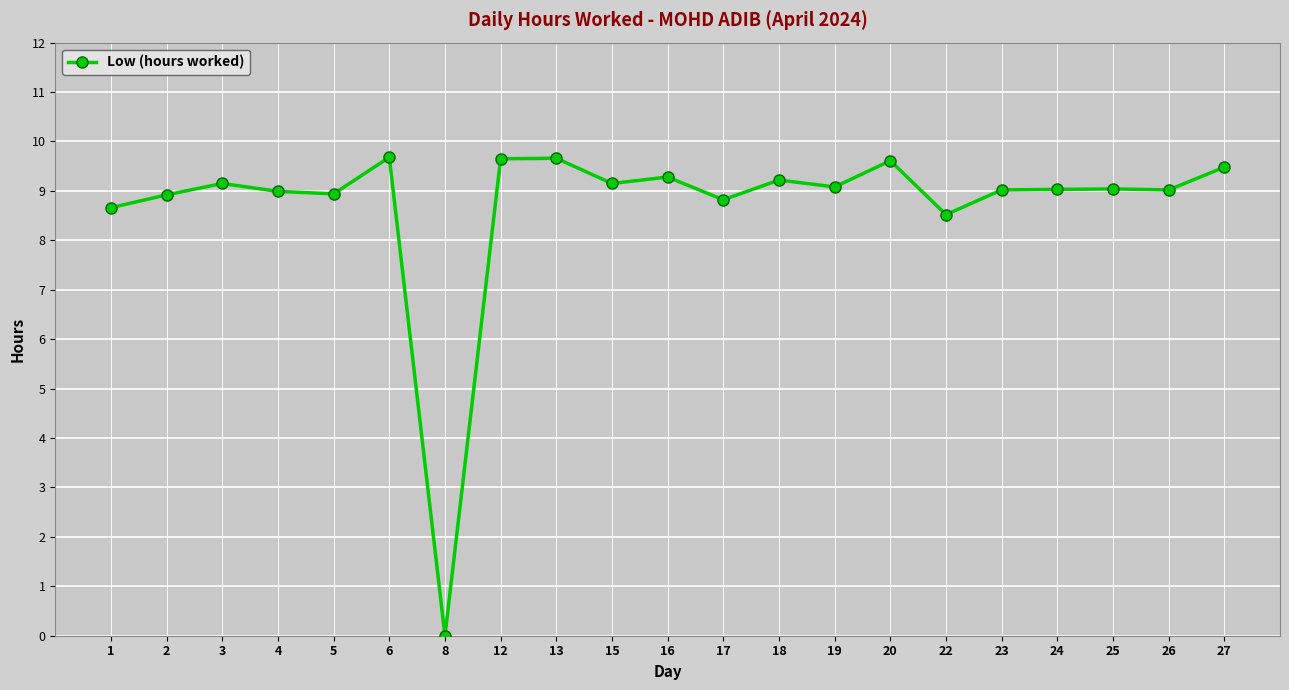

True or false: the data has more than 2 interior local peaks.

True